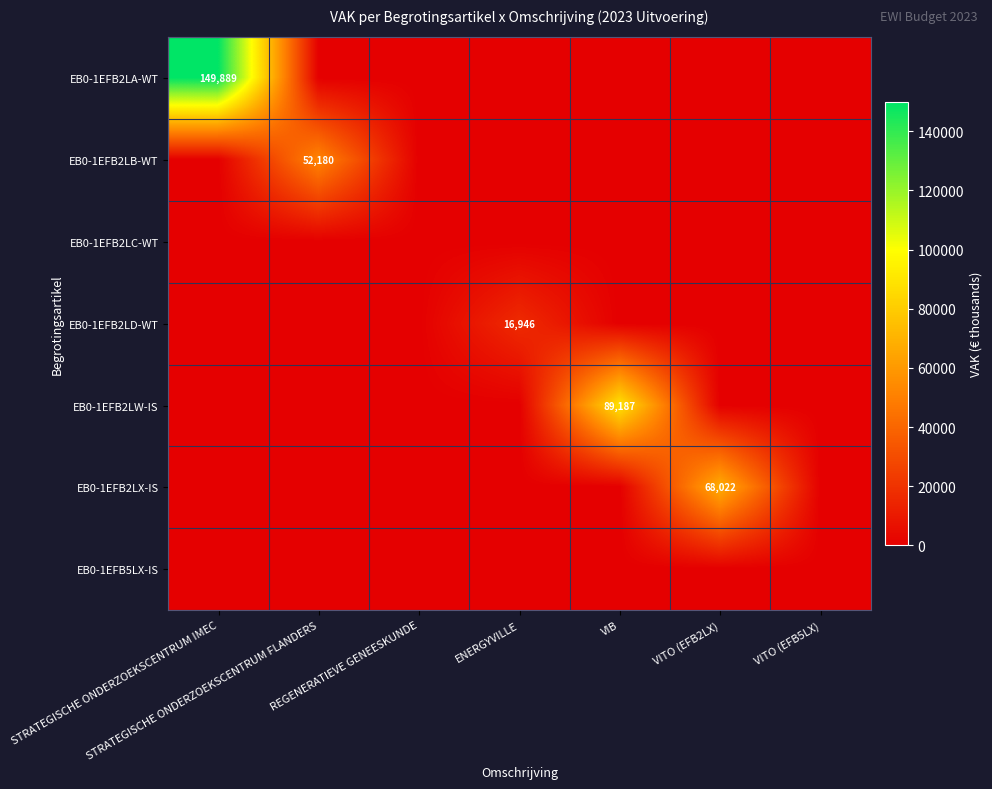

At which label is EB0-1EFB2LC-WT closest to 0?

STRATEGISCHE ONDERZOEKSCENTRUM IMEC